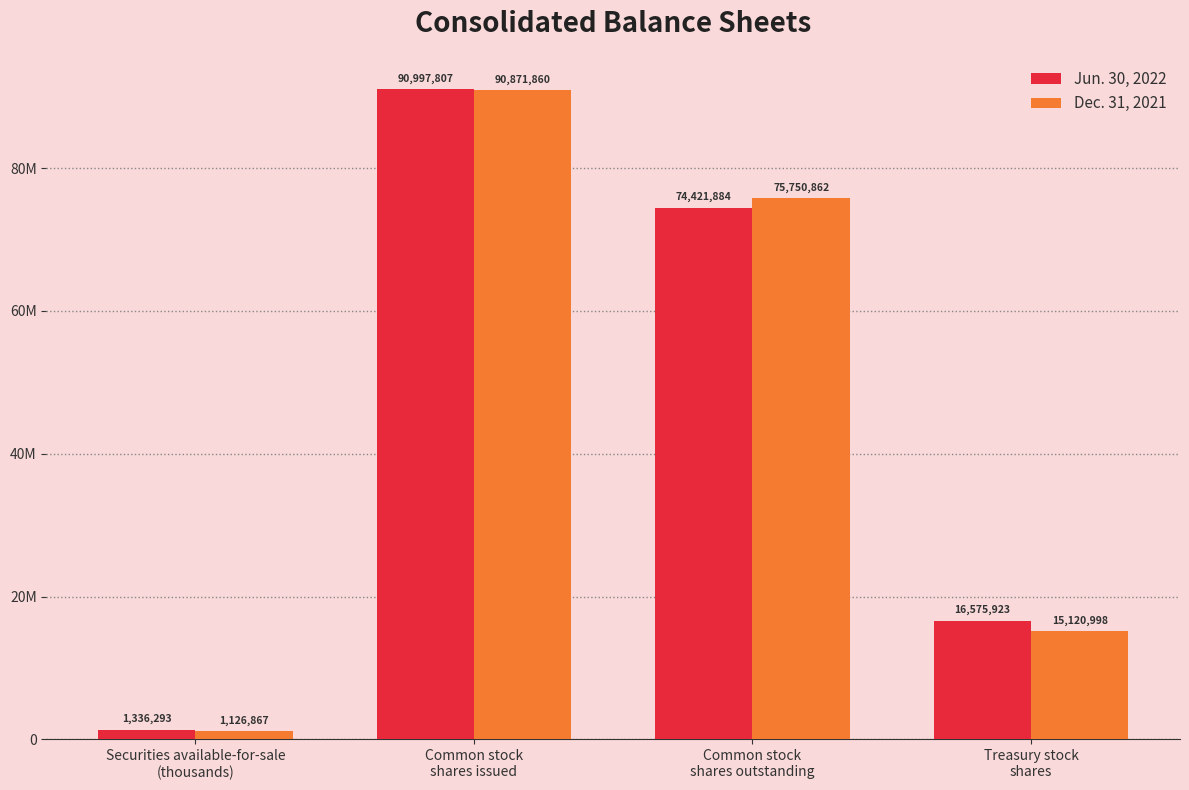

What is the total value across all series at Common stock
shares outstanding?

150172746